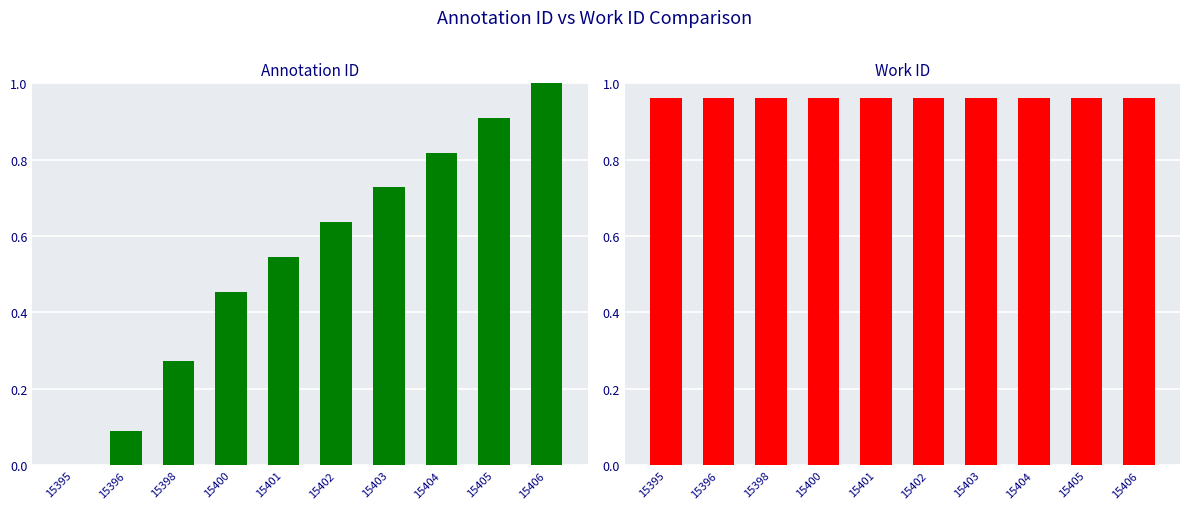

What is the value of the id bar at the 8th from the left?

0.8